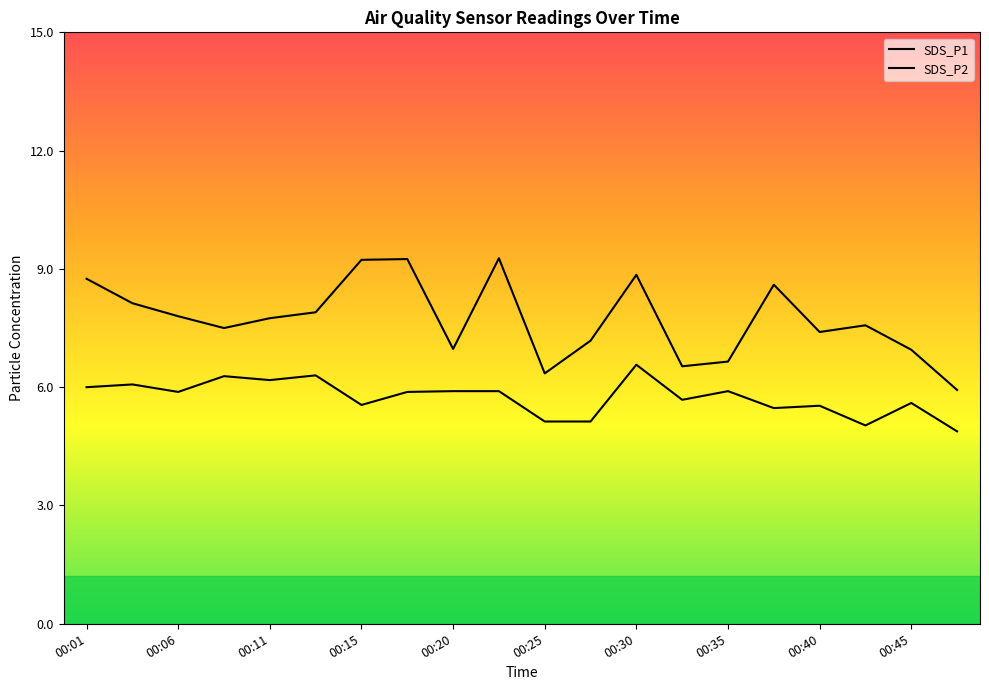

Reading left to right, transcribe all the data shown in this chart.

SDS_P1: 00:01=8.8	00:03=8.1	00:06=7.8	00:08=7.5	00:11=7.8	00:13=7.9	00:15=9.2	00:18=9.2	00:20=7.0	00:23=9.3	00:25=6.3	00:28=7.2	00:30=8.8	00:33=6.5	00:35=6.7	00:38=8.6	00:40=7.4	00:43=7.6	00:45=7.0	00:48=5.9
SDS_P2: 00:01=6.0	00:03=6.1	00:06=5.9	00:08=6.3	00:11=6.2	00:13=6.3	00:15=5.5	00:18=5.9	00:20=5.9	00:23=5.9	00:25=5.1	00:28=5.1	00:30=6.6	00:33=5.7	00:35=5.9	00:38=5.5	00:40=5.5	00:43=5.0	00:45=5.6	00:48=4.9